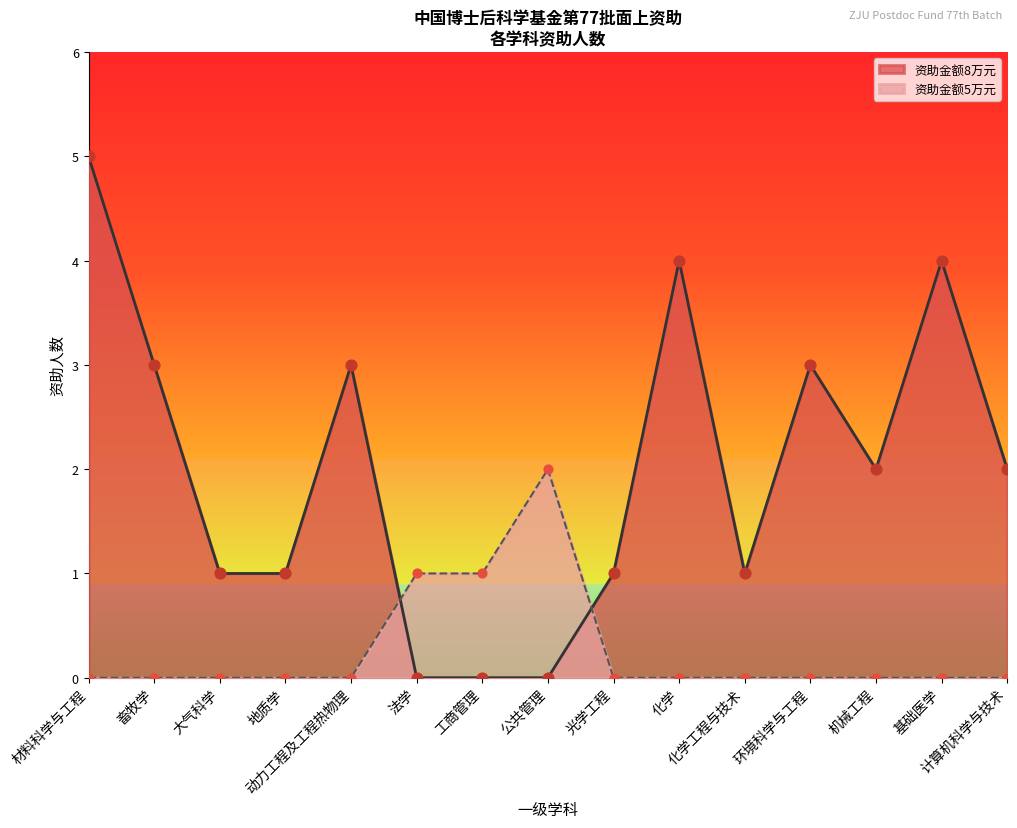

What are all the series names shown in the legend?

资助金额8万元, 资助金额5万元